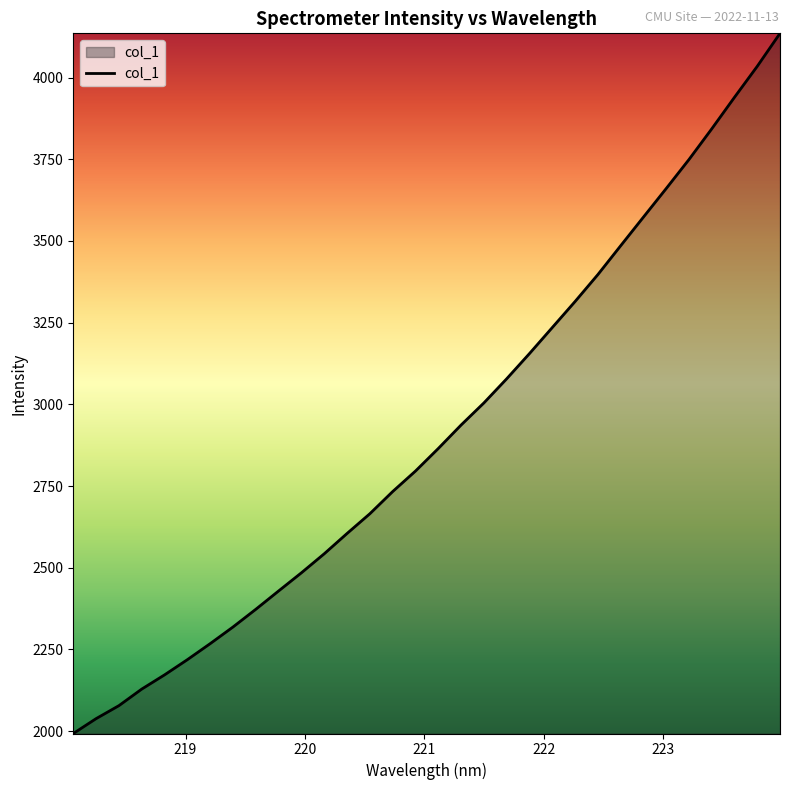

What is the difference between the maximum and minimum values?

2142.6